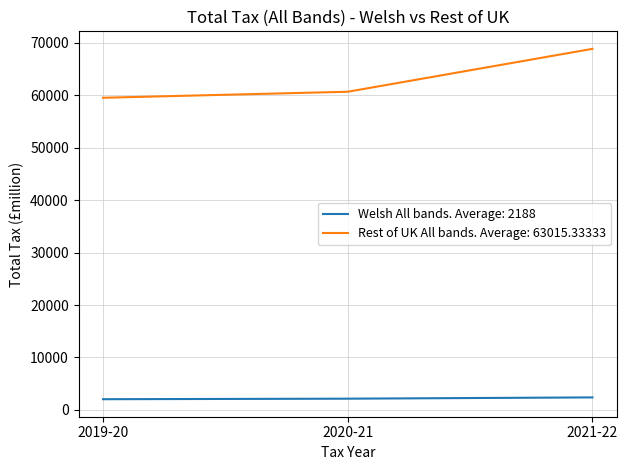

What are all the series names shown in the legend?

Welsh All bands. Average: 2188, Rest of UK All bands. Average: 63015.33333